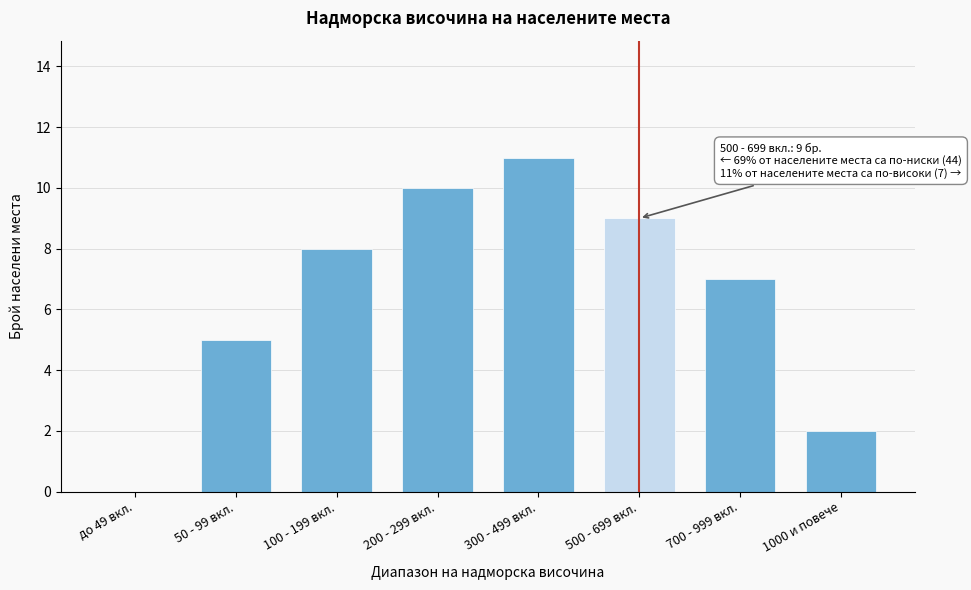

Reading left to right, extract all data points from this chart.

до 49 вкл.=0	50 - 99 вкл.=5	100 - 199 вкл.=8	200 - 299 вкл.=10	300 - 499 вкл.=11	500 - 699 вкл.=9	700 - 999 вкл.=7	1000 и повече=2